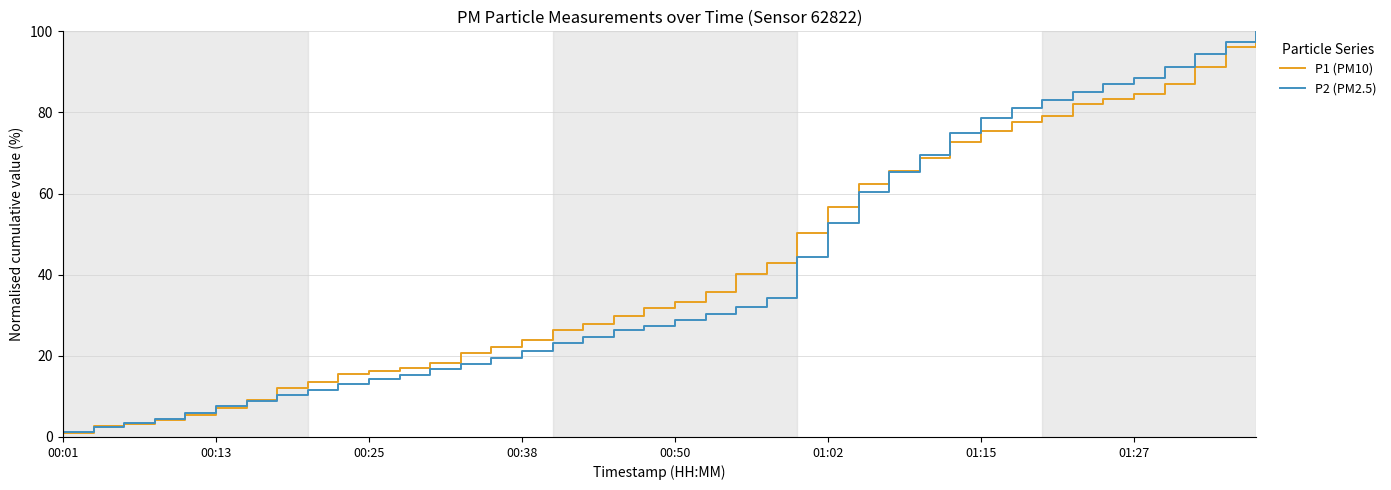

How many lines are shown in the chart?

2